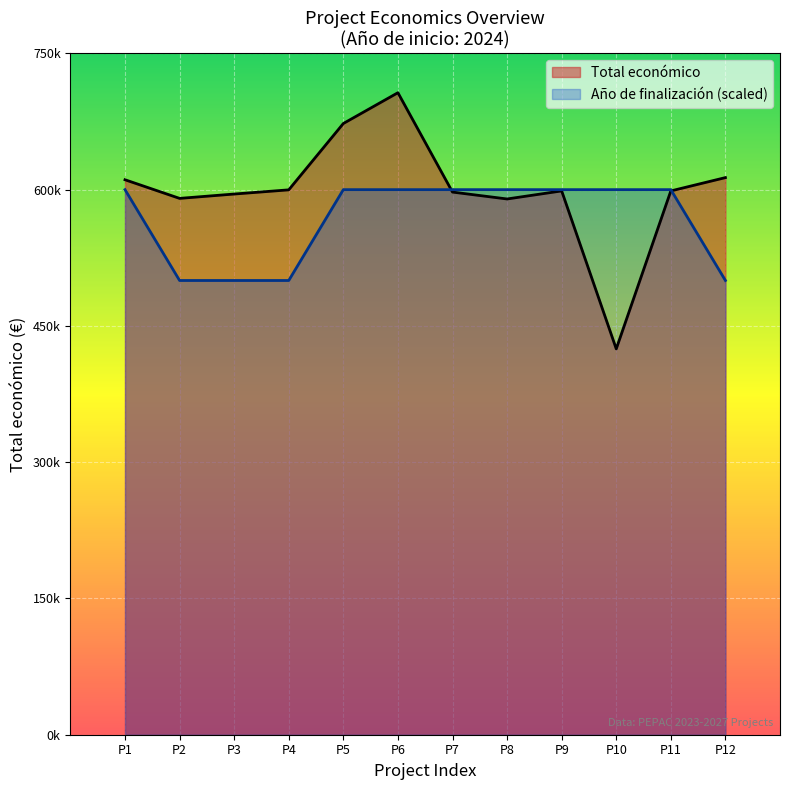

What is the average value of the Total económico series?

599830